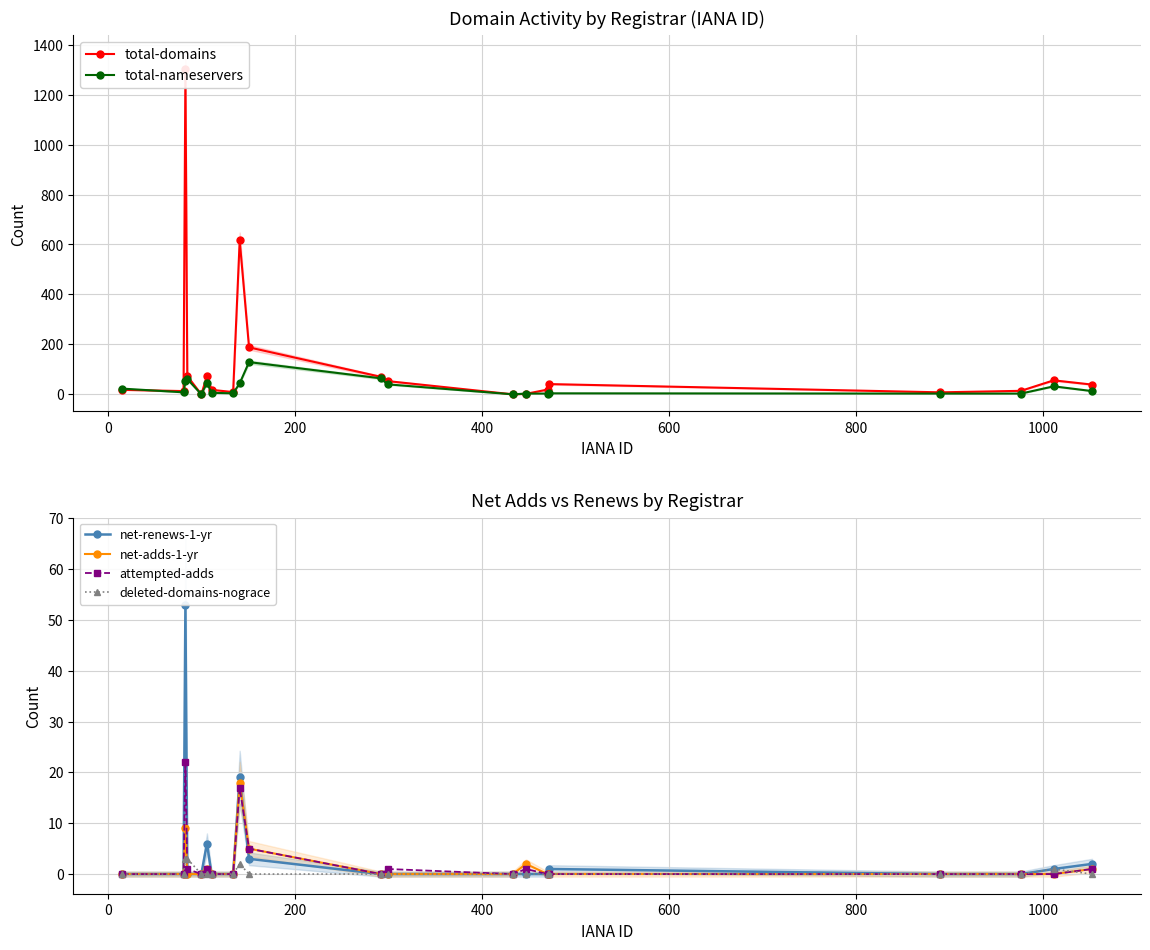

True or false: total-nameservers has more than 2 interior local peaks.

True